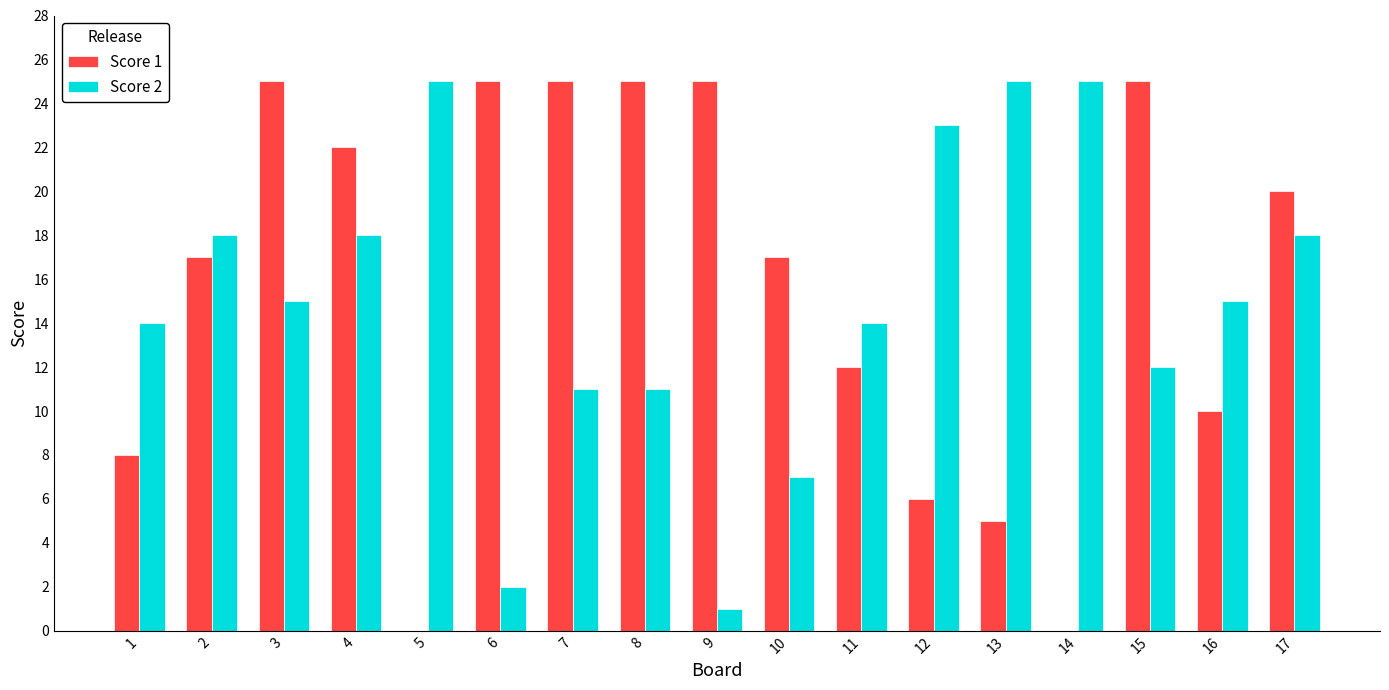

Reading left to right, what are all the values shown in this chart?

Score 1: 1=8	2=17	3=25	4=22	5=0	6=25	7=25	8=25	9=25	10=17	11=12	12=6	13=5	14=0	15=25	16=10	17=20
Score 2: 1=14	2=18	3=15	4=18	5=25	6=2	7=11	8=11	9=1	10=7	11=14	12=23	13=25	14=25	15=12	16=15	17=18